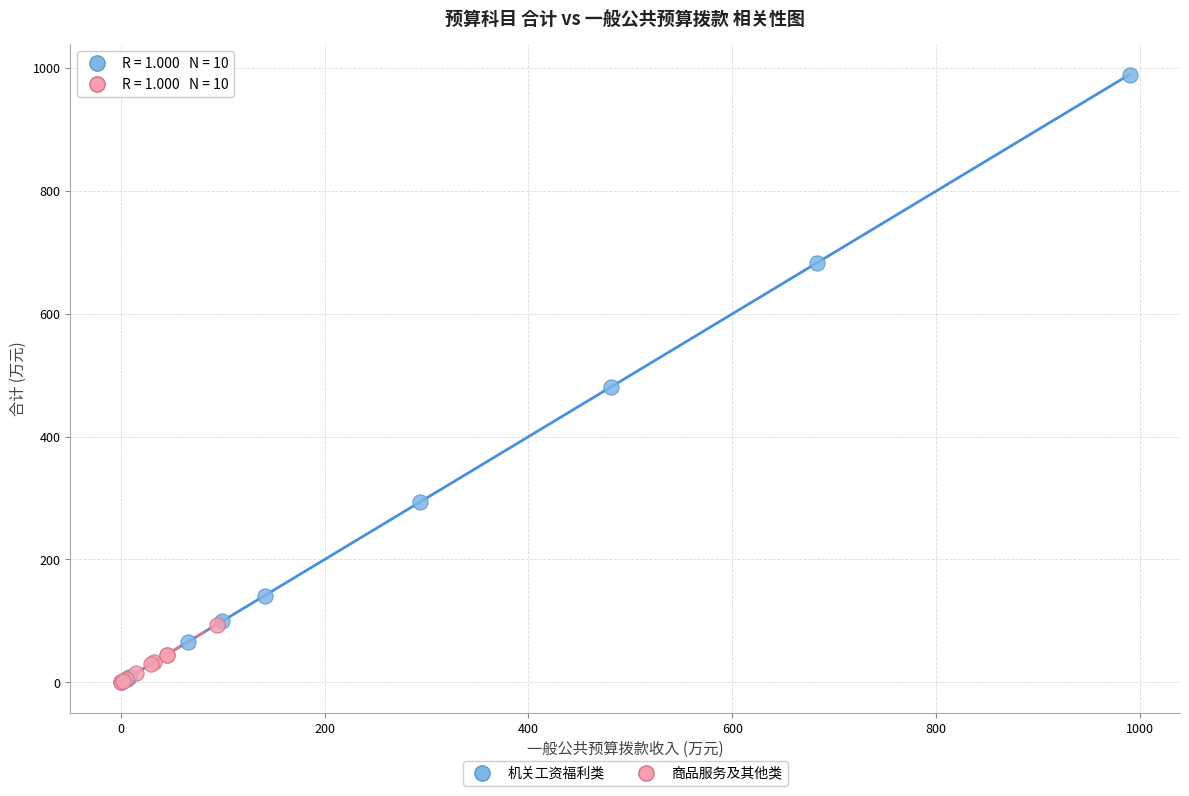

Which series contains the highest Y value?

机关工资福利类